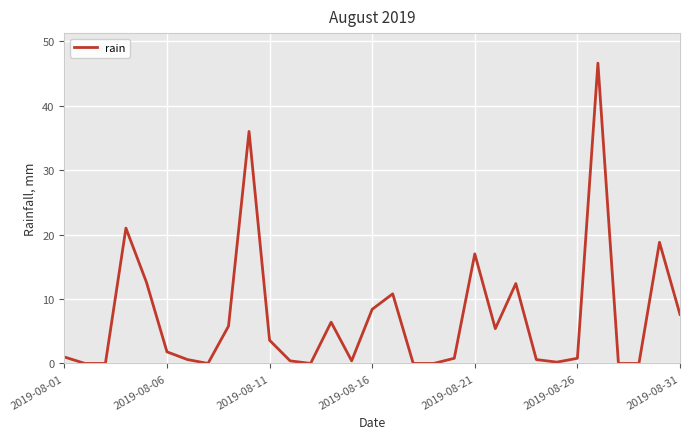

What is the greatest value displayed?

46.6